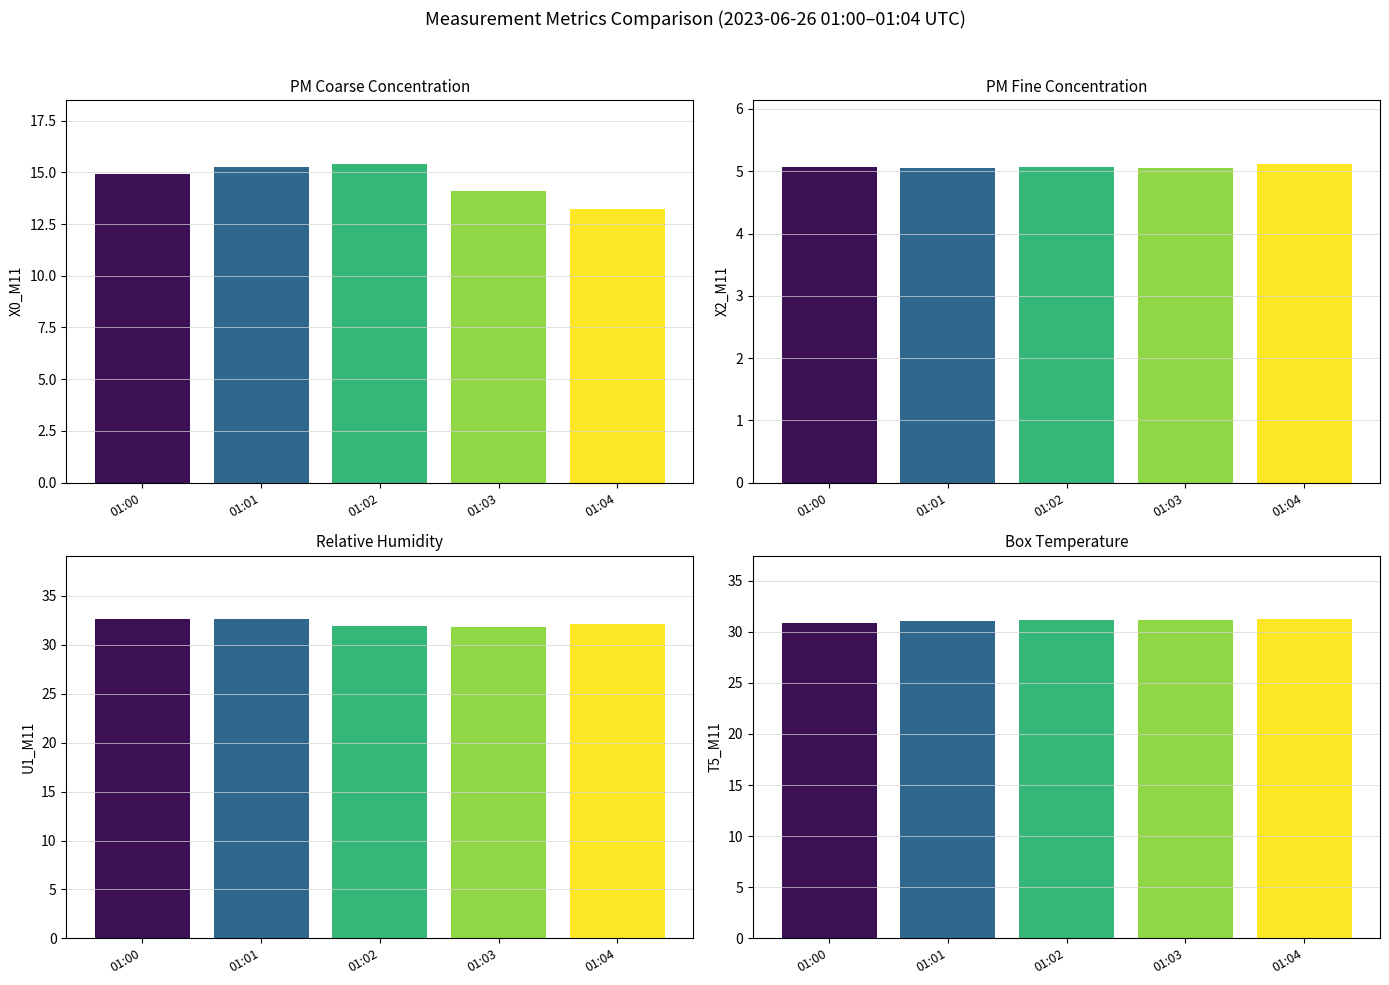

How many groups of bars are there?

20